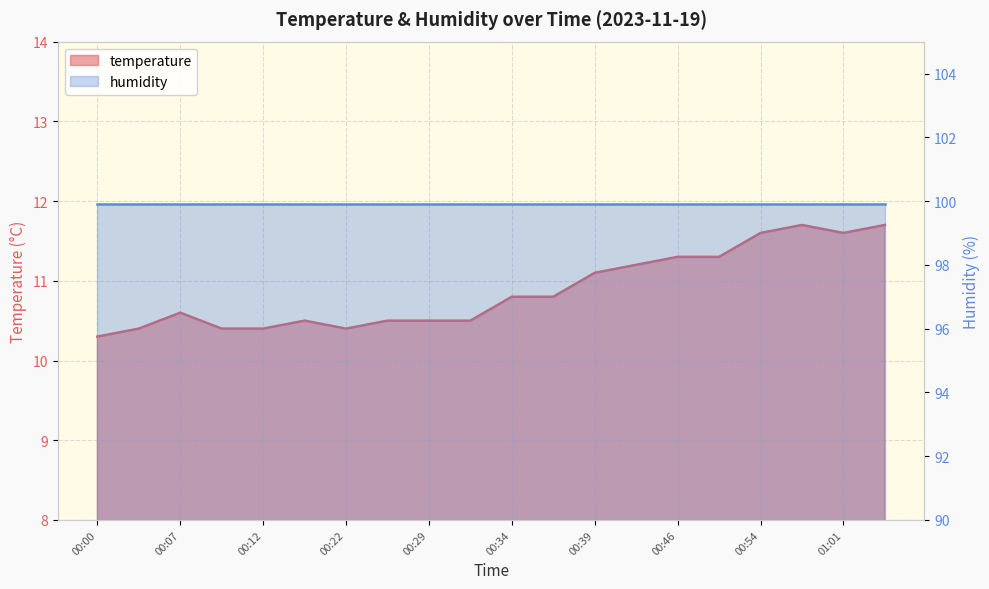

The value at 01:04 is 11.7. True or false?

True